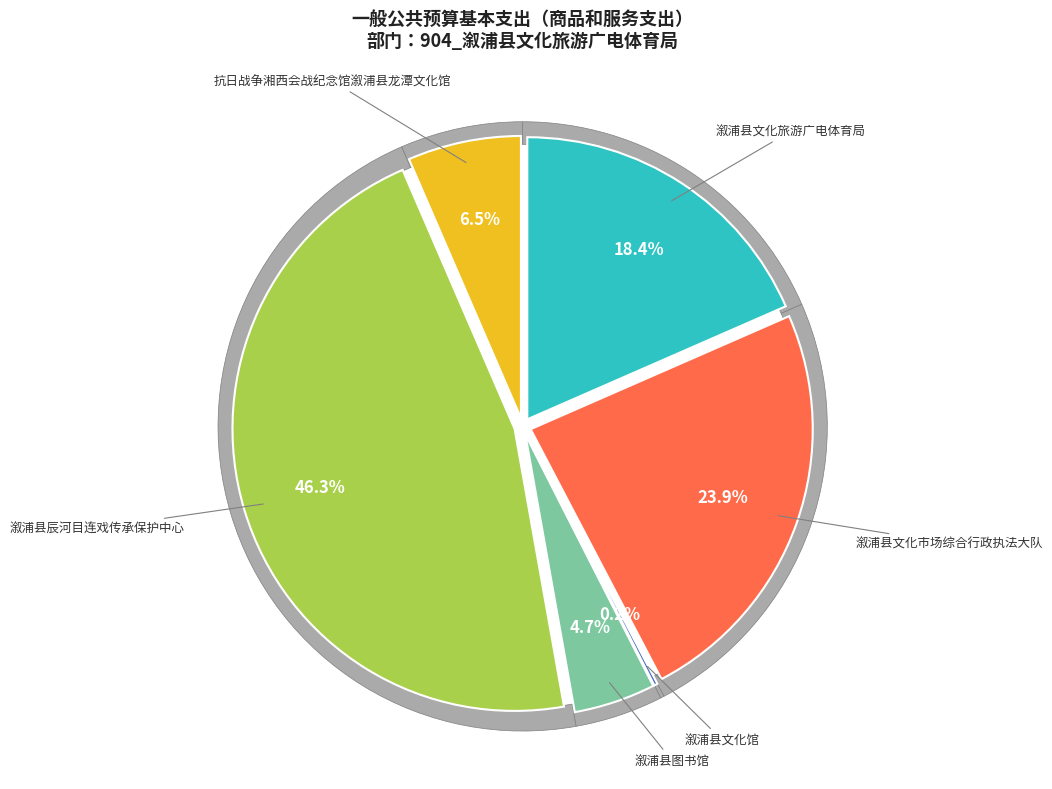

To the nearest percent, what is the difference between the largest and smallest slice percentages?

46%